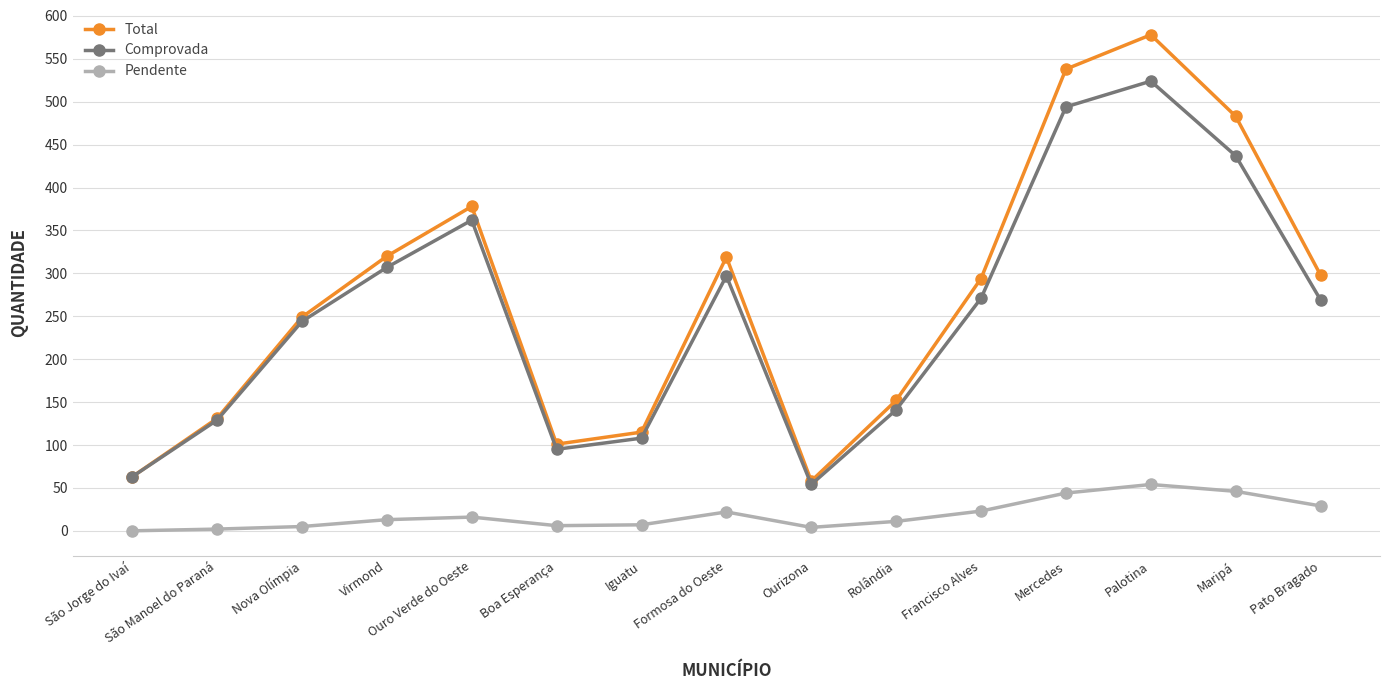

How many interior local peaks does the Comprovada series have?

3